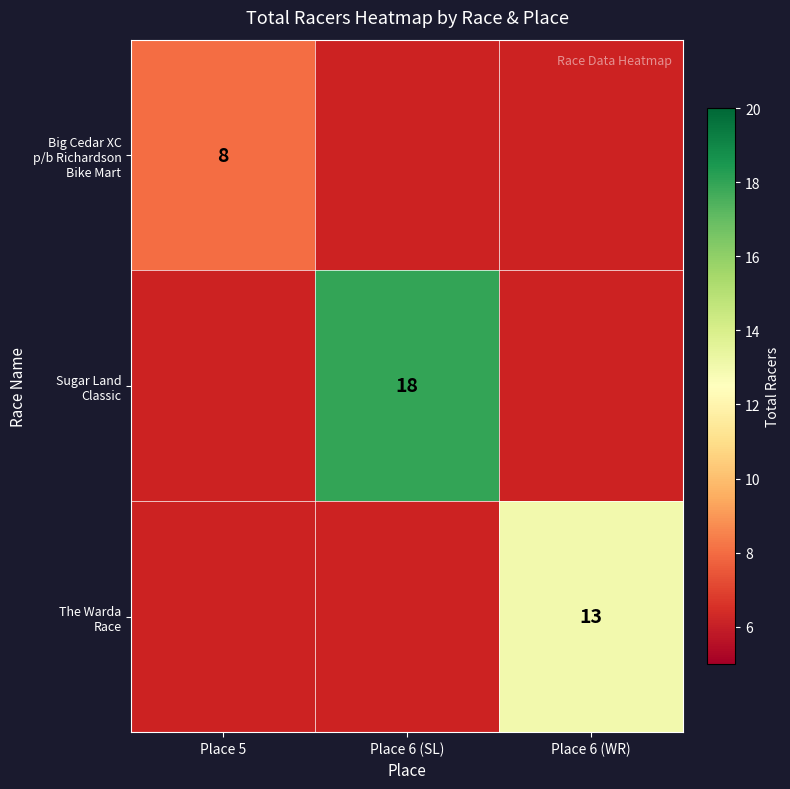

Which category has the lowest value across all series?

Place 5